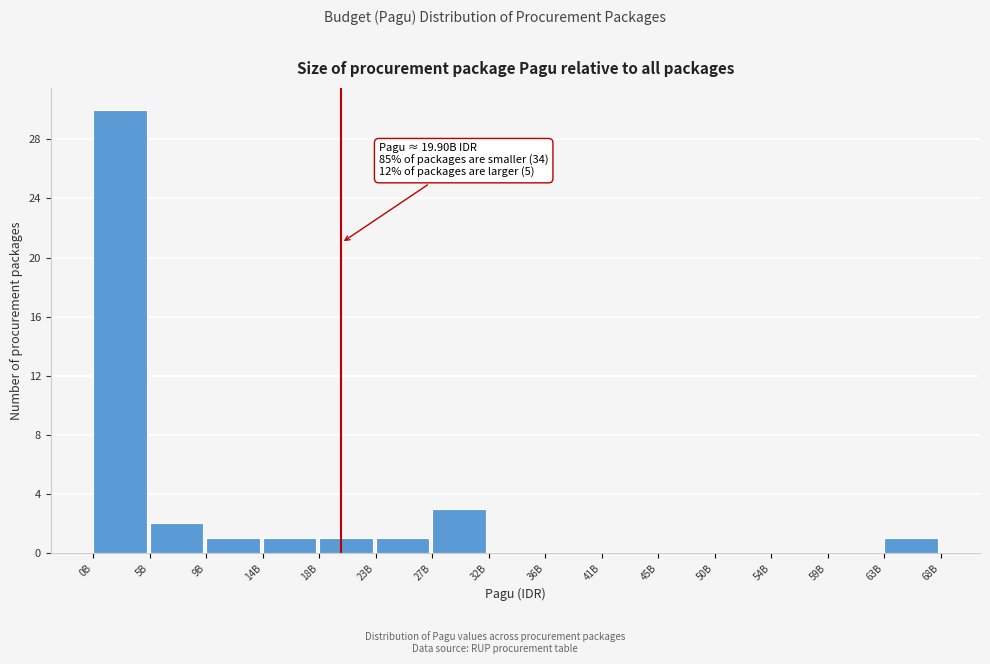

Reading right to left, extract all data points from this chart.

63B=1	59B=0	54B=0	50B=0	45B=0	41B=0	36B=0	32B=0	27B=3	23B=1	18B=1	14B=1	9B=1	5B=2	0B=30